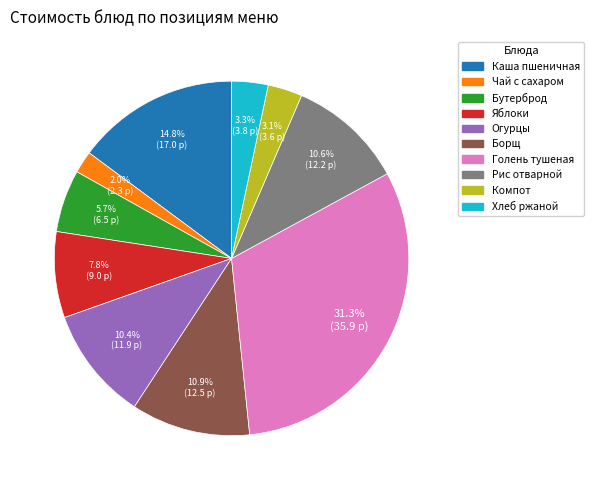

Approximately how many times larger is the value at Рис отварной compared to Борщ?

1.0